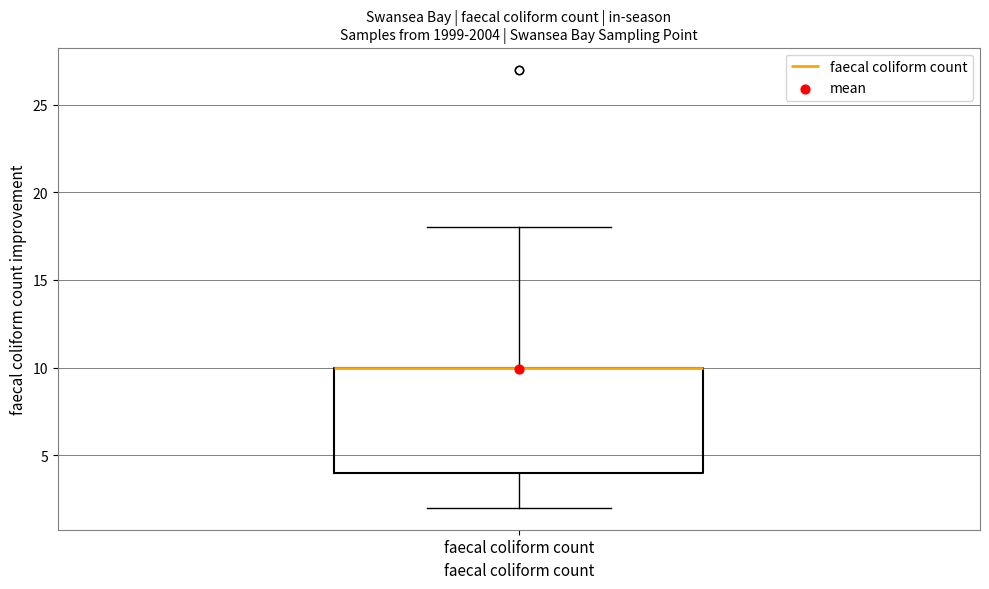

Read this box plot against the y-axis: the position of the median line, the range covered by the box, and the ends of both whiskers. The values are not printed on the chart, so give them approximately, as read against the axis.

median 10 (drawn on the box's upper edge), box 4 to 10, whiskers 2 to 18